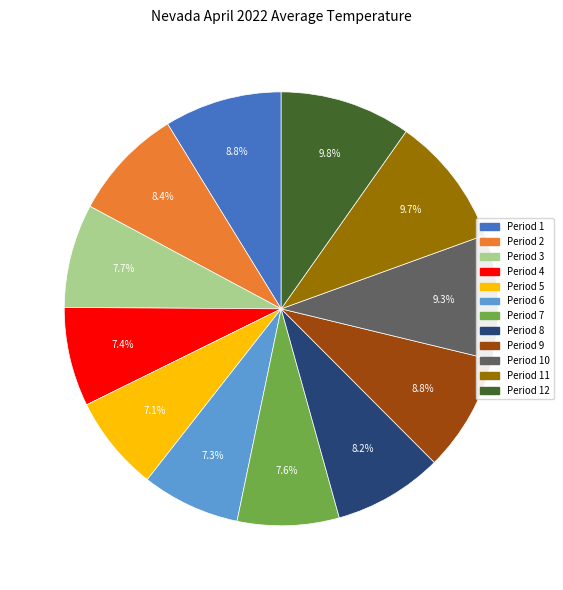

Is there a majority slice in this chart?

No